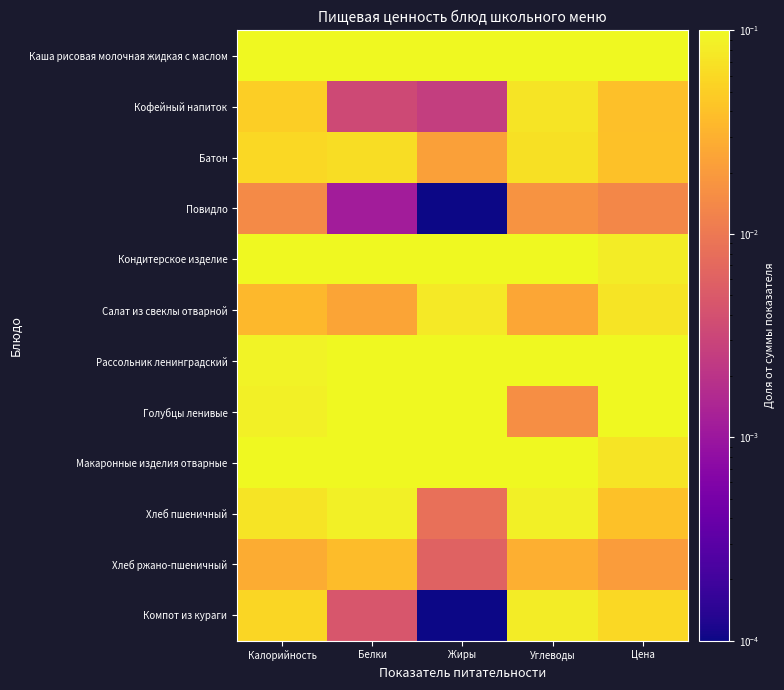

At how many categories does at least one series exceed 0?

5